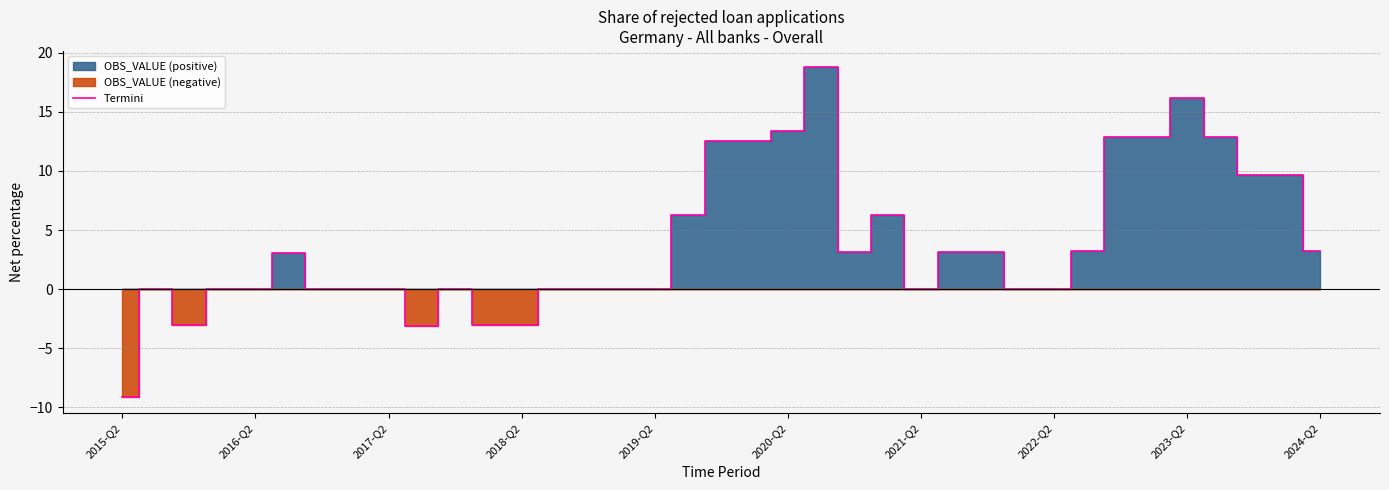

True or false: Termini has a value of -1.0 at 2018-Q2.

False